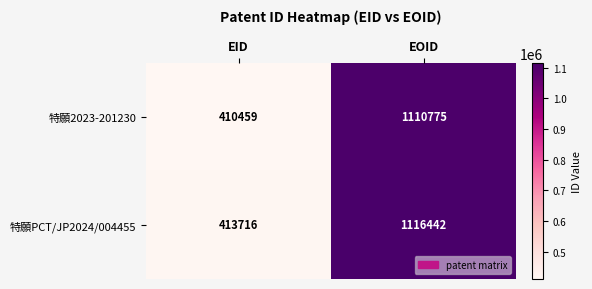

At how many categories does at least one series exceed 588403?

1